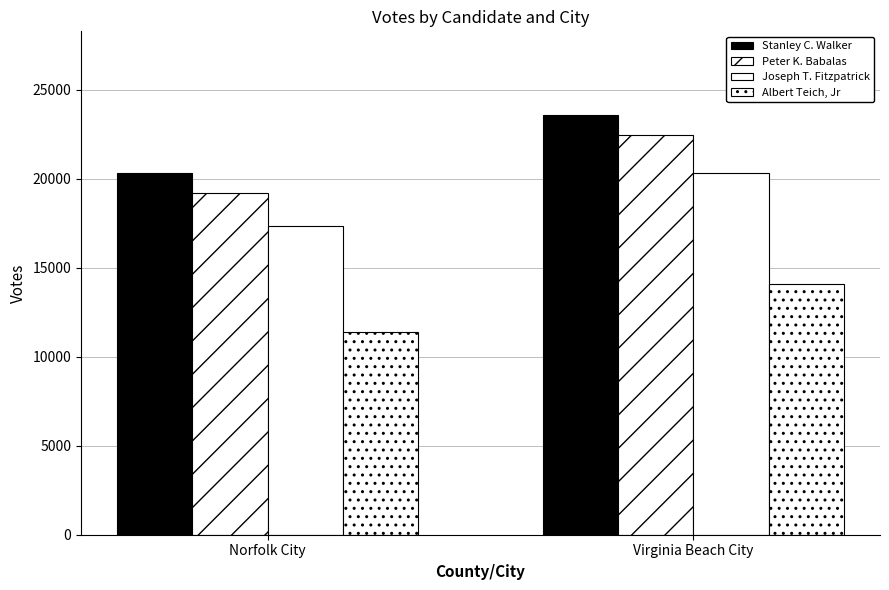

Reading left to right, transcribe all the data shown in this chart.

Stanley C. Walker: Norfolk City=20330	Virginia Beach City=23581
Peter K. Babalas: Norfolk City=19218	Virginia Beach City=22467
Joseph T. Fitzpatrick: Norfolk City=17343	Virginia Beach City=20320
Albert Teich, Jr: Norfolk City=11406	Virginia Beach City=14121